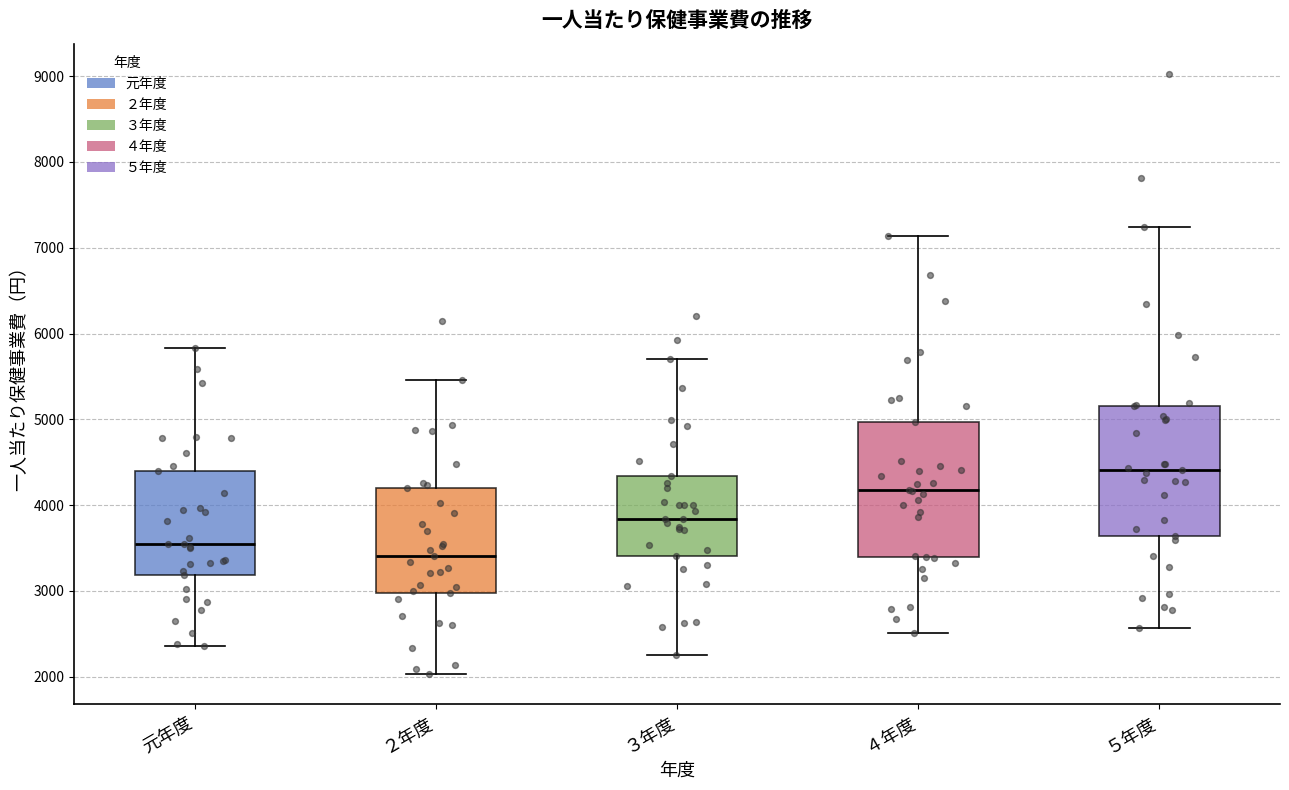

Reading left to right, read every box against the y-axis: the position of its median line, the range the box covers, and the ends of its whiskers. The values are not printed on the chart, so give them approximately, as read against the axis.

元年度: median 3500, box 3200 to 4400, whiskers 2400 to 5800
２年度: median 3400, box 3000 to 4200, whiskers 2000 to 5500
３年度: median 3800, box 3400 to 4300, whiskers 2300 to 5700
４年度: median 4200, box 3400 to 5000, whiskers 2500 to 7100
５年度: median 4400, box 3600 to 5200, whiskers 2600 to 7200